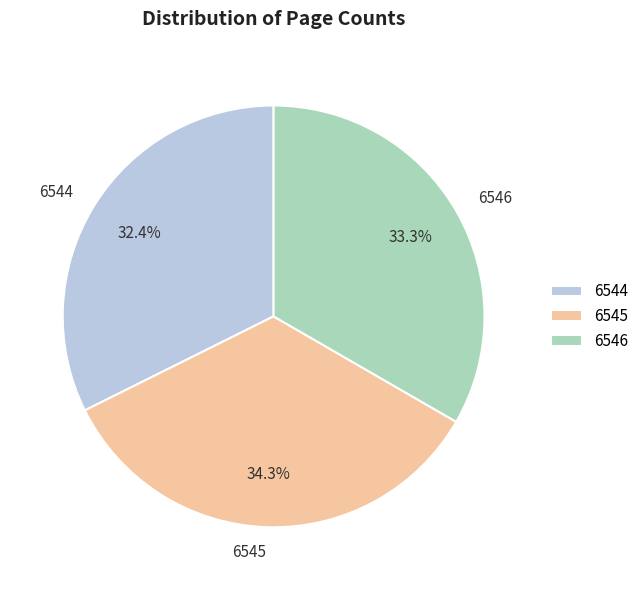

Which category has the smallest portion of the pie?

6544